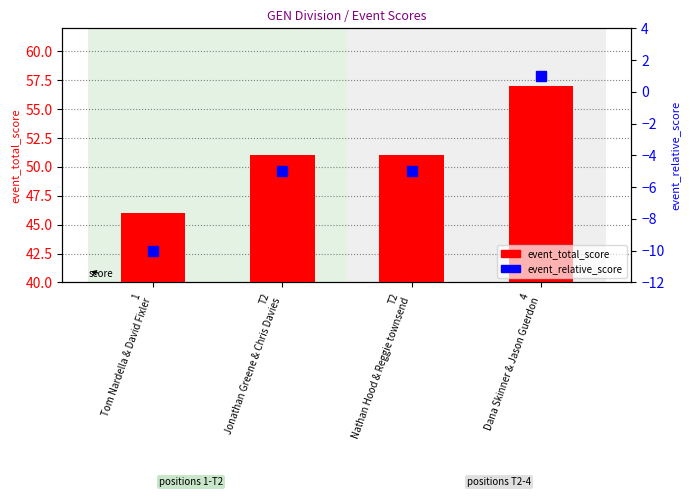

How many negative values does the event_relative_score series have?

3